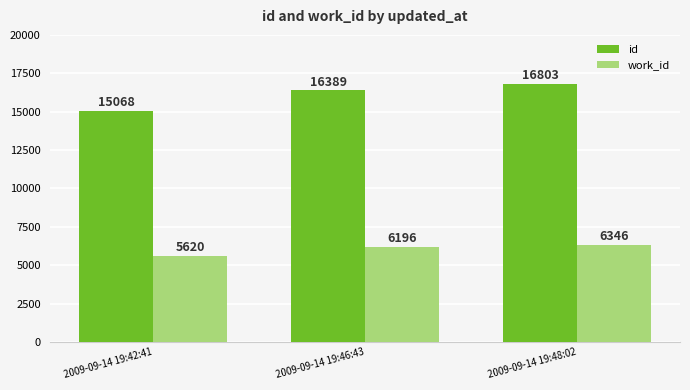

How many distinct data groups are displayed?

2